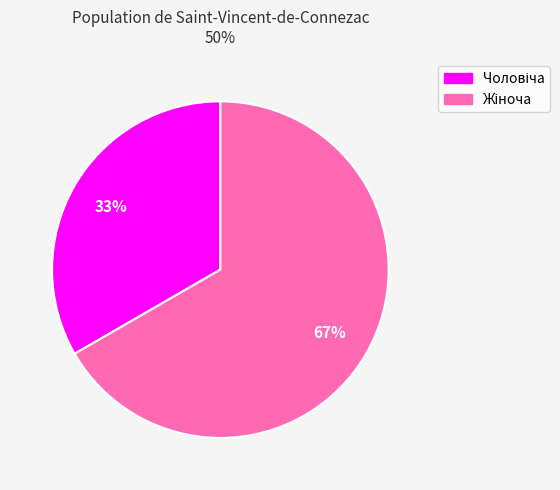

Count the number of slices in the pie.

2